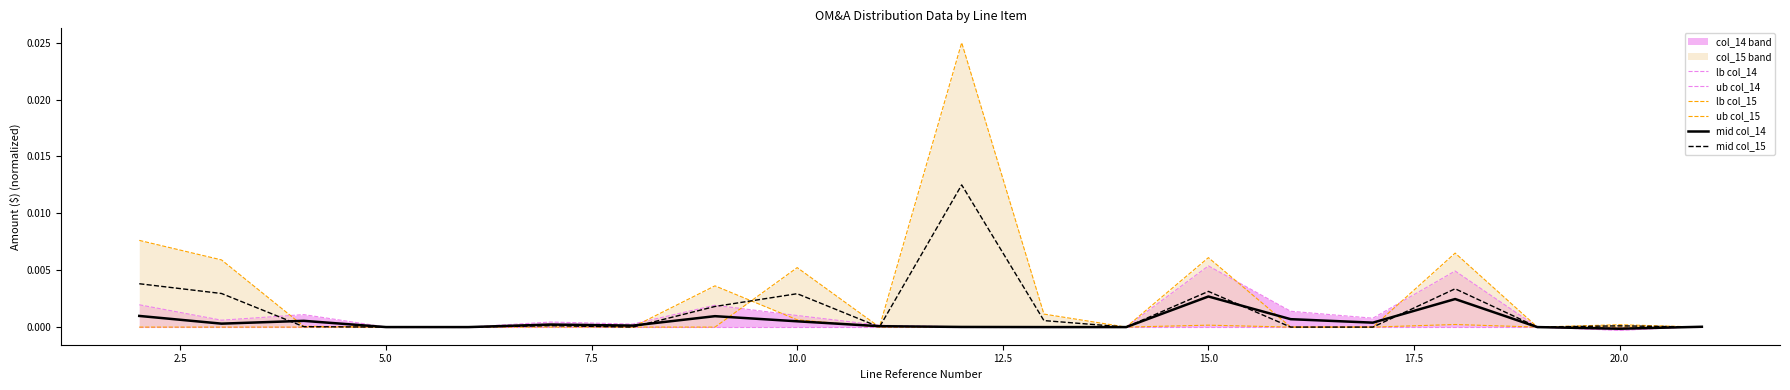

The value of mid col_14 at 10 is 0.0. True or false?

False